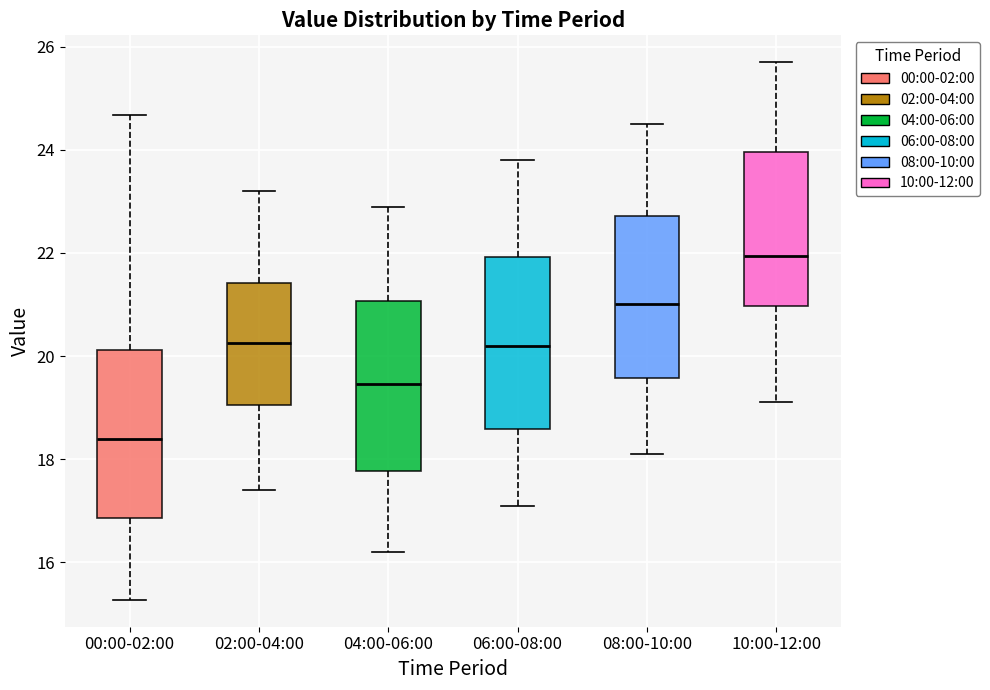

Reading left to right, read every box against the y-axis: the position of its median line, the range the box covers, and the ends of its whiskers. The values are not printed on the chart, so give them approximately, as read against the axis.

00:00-02:00: median 18.4, box 16.8 to 20.2, whiskers 15.2 to 24.6
02:00-04:00: median 20.2, box 19.0 to 21.4, whiskers 17.4 to 23.2
04:00-06:00: median 19.4, box 17.8 to 21.0, whiskers 16.2 to 23.0
06:00-08:00: median 20.2, box 18.6 to 22.0, whiskers 17.2 to 23.8
08:00-10:00: median 21.0, box 19.6 to 22.8, whiskers 18.2 to 24.6
10:00-12:00: median 22.0, box 21.0 to 24.0, whiskers 19.2 to 25.8